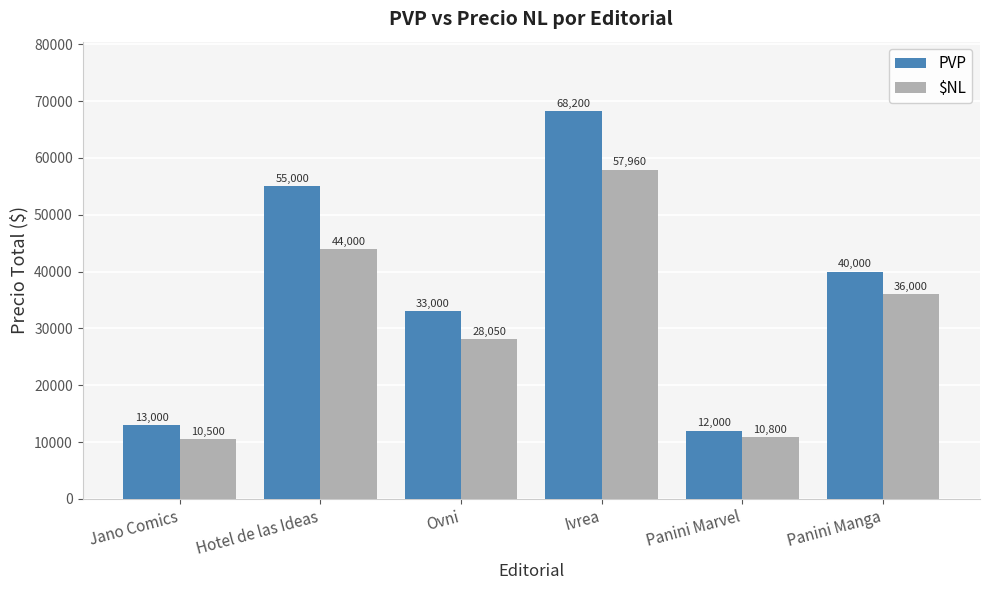

List the series in order of their peak value, lowest first.

$NL, PVP